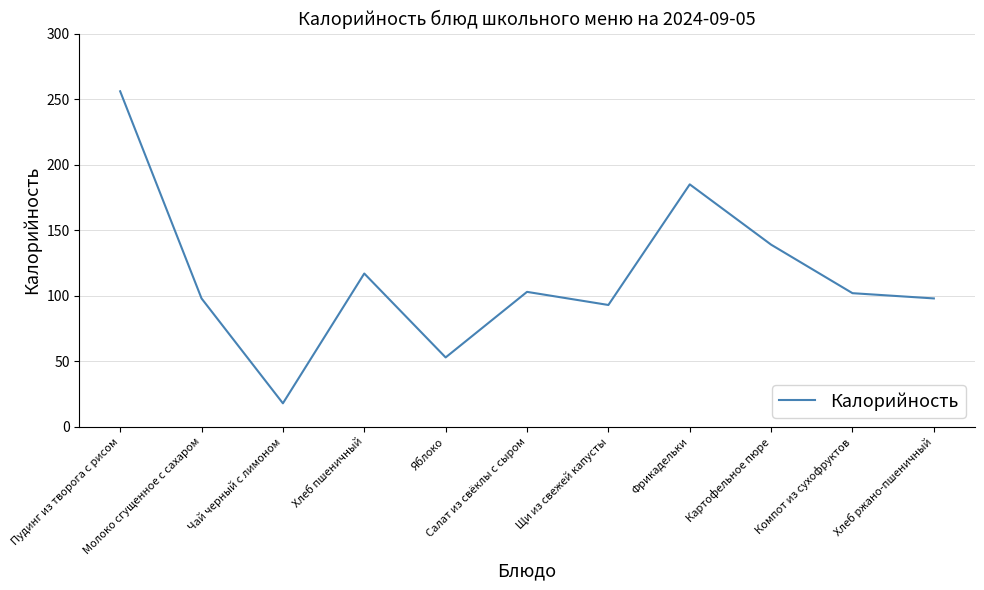

What is the sum of the values at Хлеб ржано-пшеничный and Салат из свёклы с сыром?

201